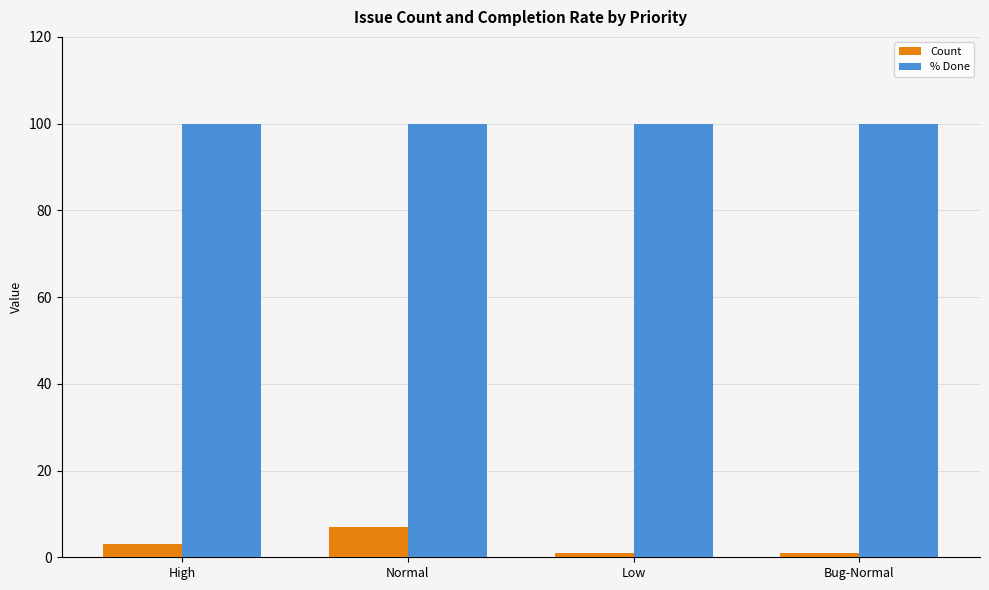

At how many categories does at least one series exceed 26?

4